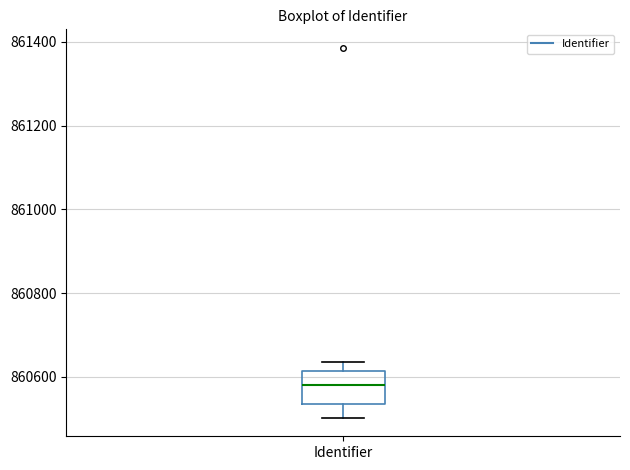

Transcribe this box plot: give where the median line is, the range the box spans, and where the two whiskers end, as read against the y-axis. The values are not printed on the chart, so give them approximately, as read against the axis.

median 860580, box 860540 to 860620, whiskers 860500 to 860640